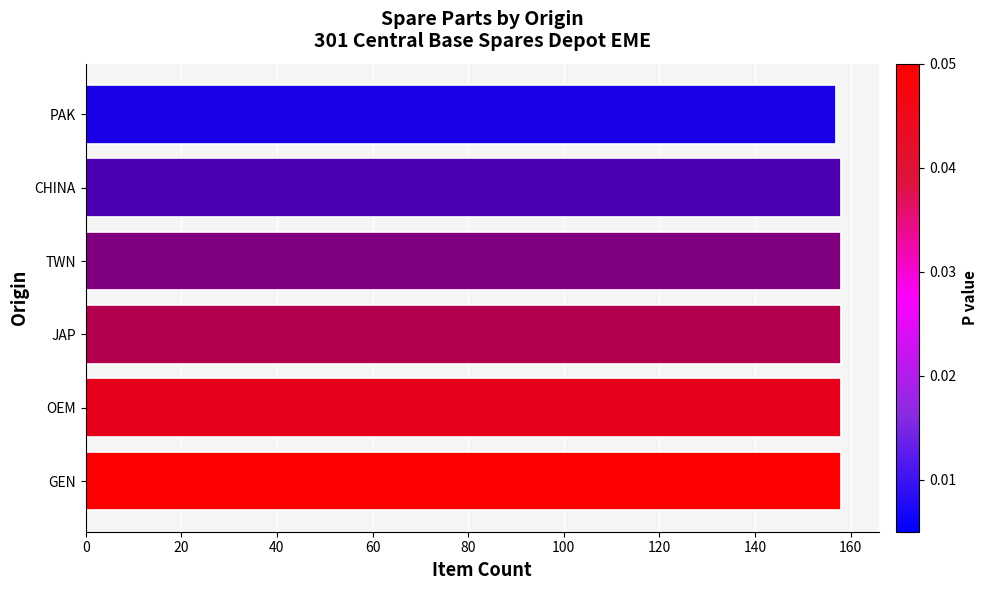

Count the number of data series in this chart.

1